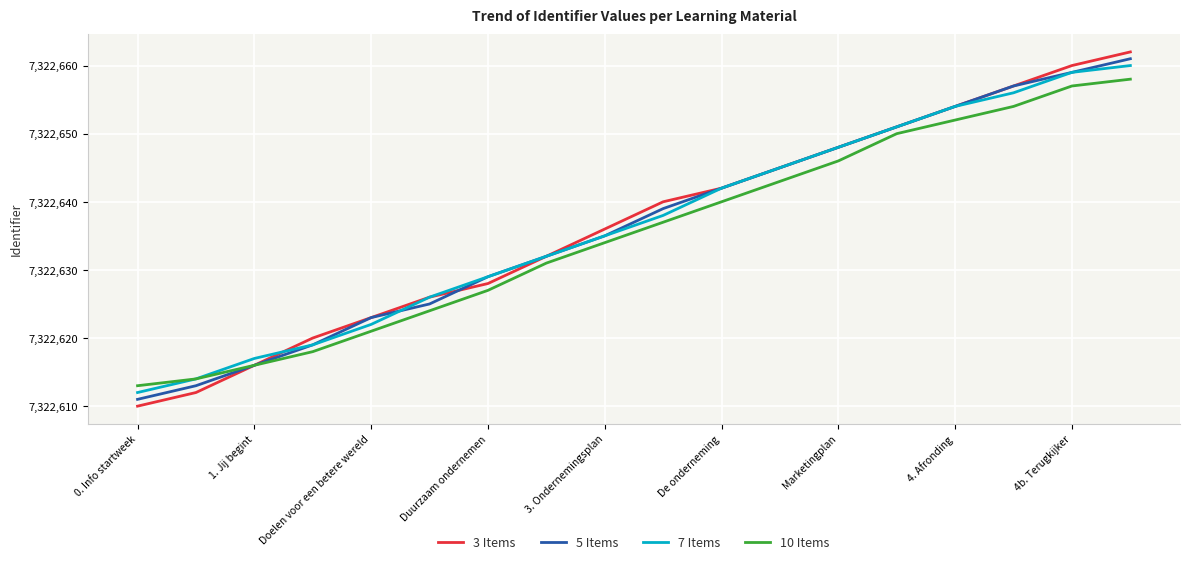

What is the minimum value shown in the chart?

7322610